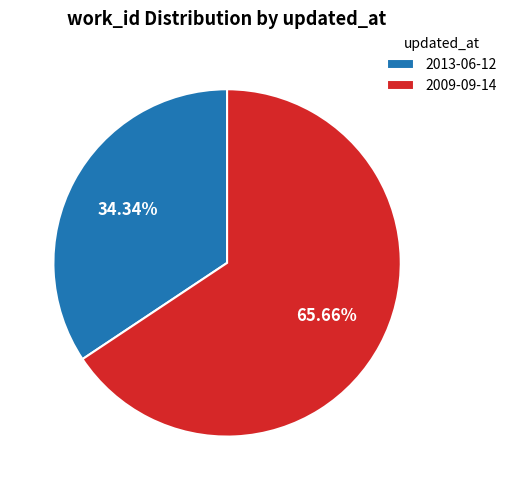

To the nearest percent, what percentage of the pie is 2009-09-14?

66%